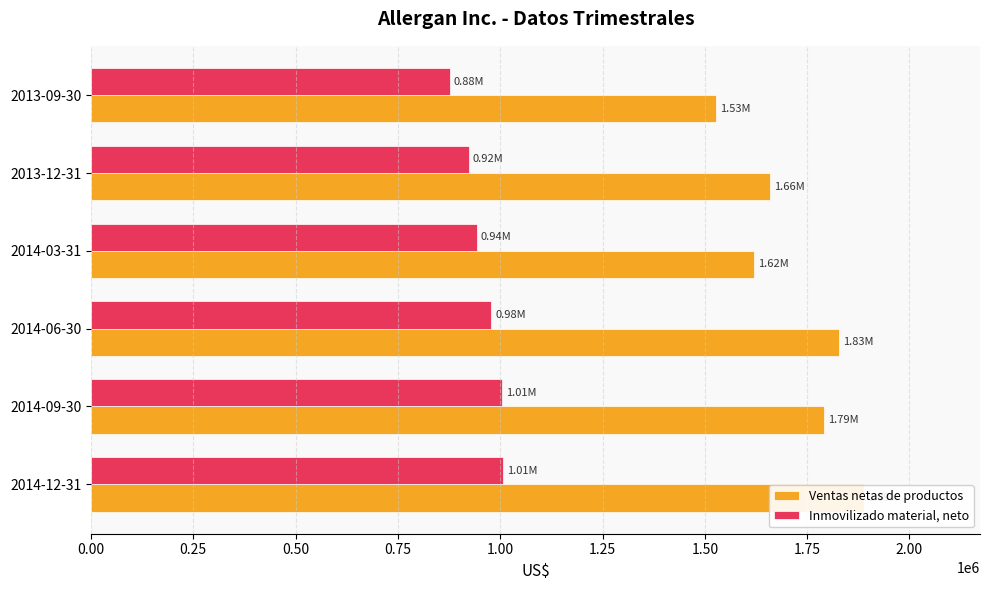

Which series has the largest total across all categories?

Ventas netas de productos